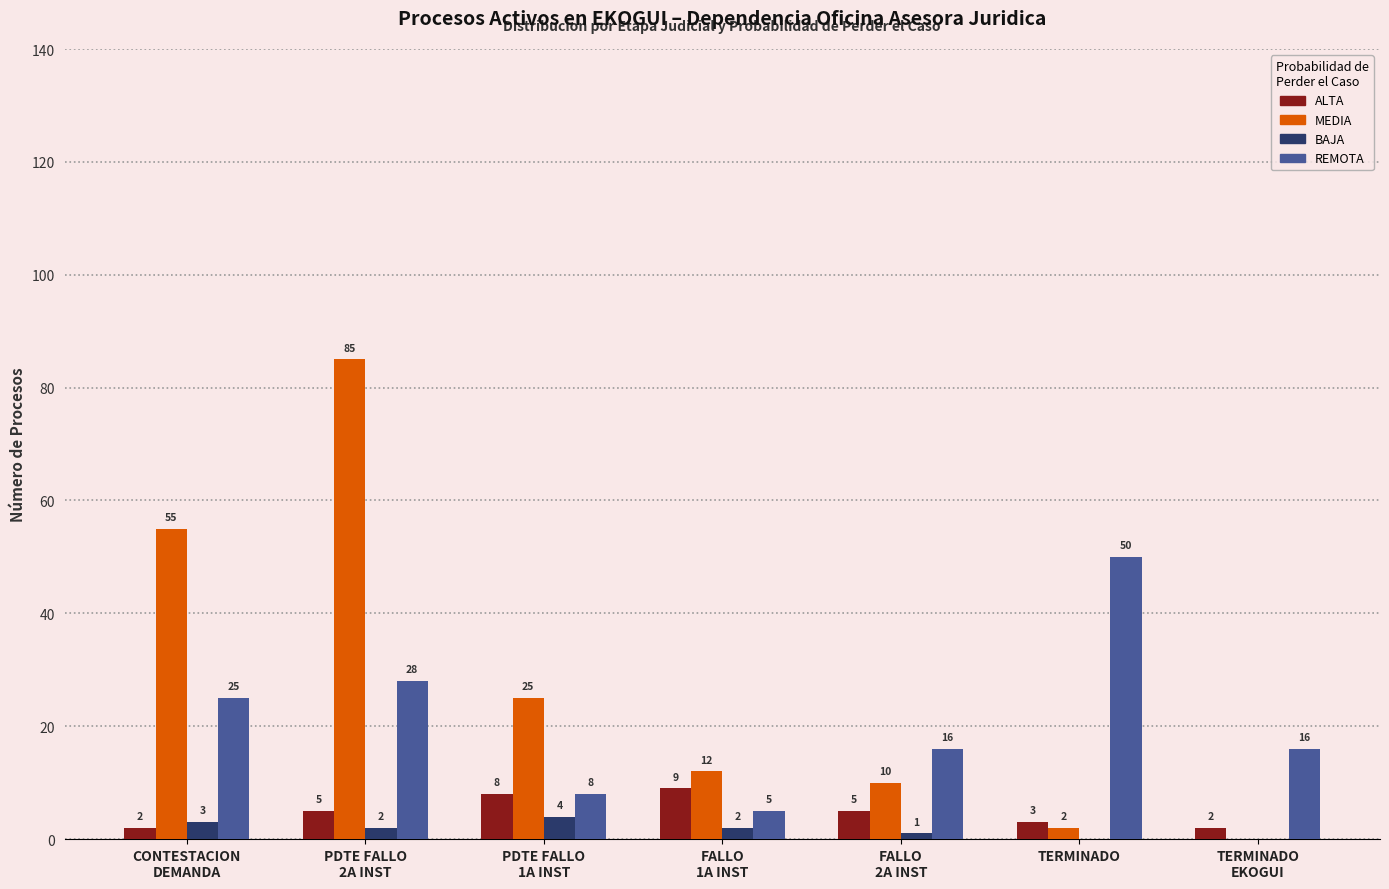

Which series has the largest total across all categories?

MEDIA